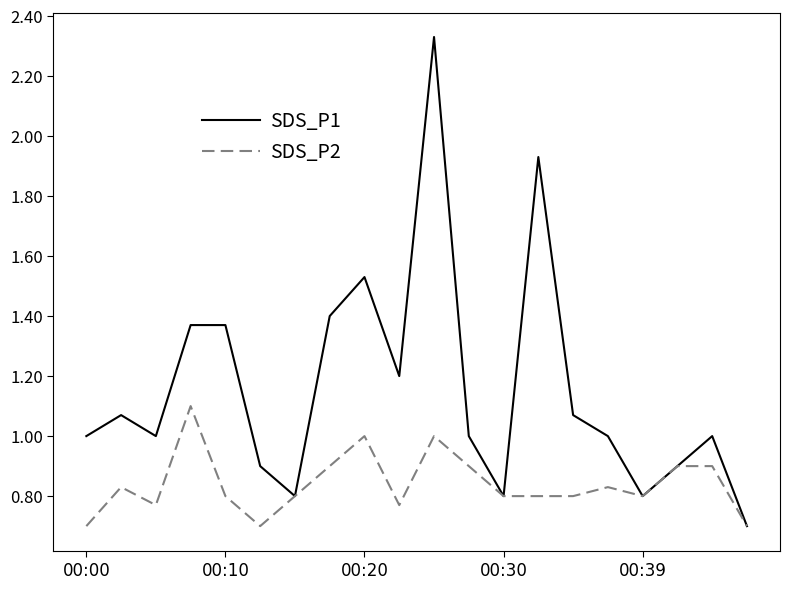

What is the minimum value shown in the chart?

0.7